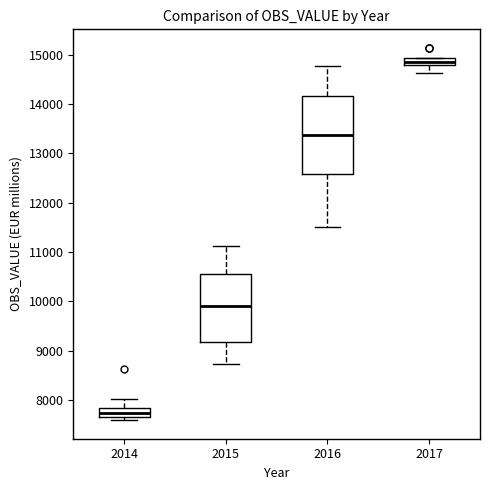

Which box is the tallest, from its lower edge to its upper edge?

2016